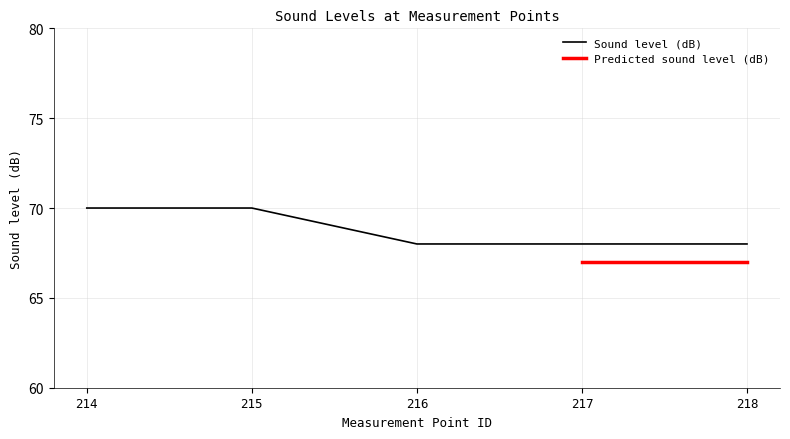

The Sound level (dB) series shows 68 at 218. True or false?

True